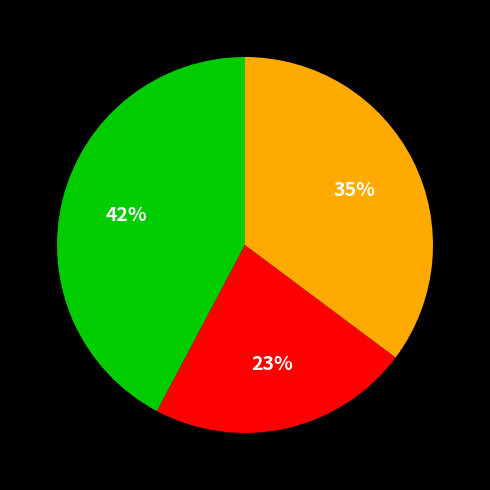

Is there a majority slice in this chart?

No